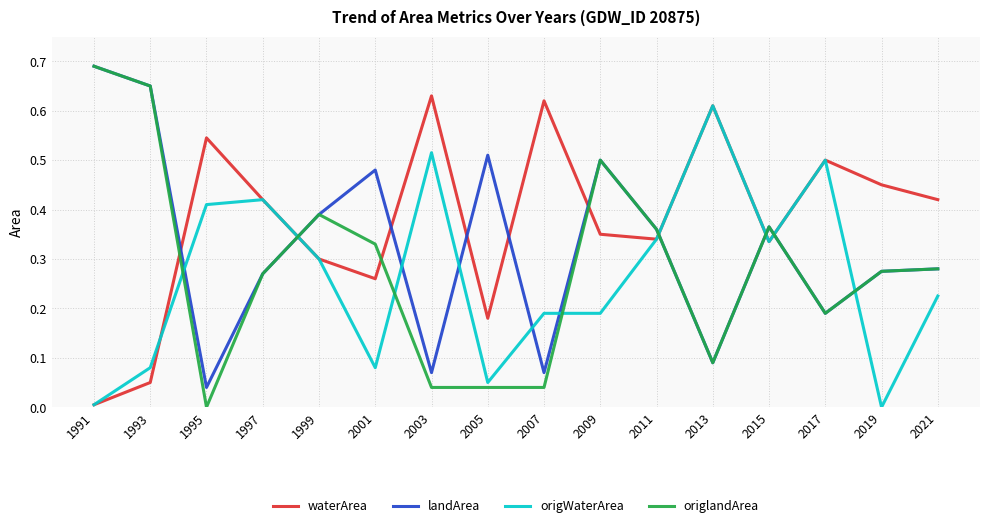

How many values in origWaterArea are above zero?

15